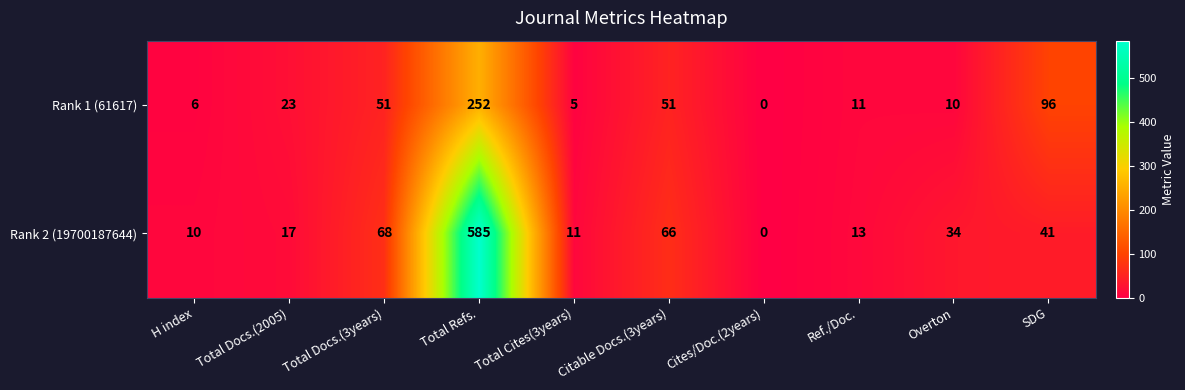

Between Citable Docs.(3years) and Cites/Doc.(2years), which series saw the biggest shift?

Rank 2 (19700187644)